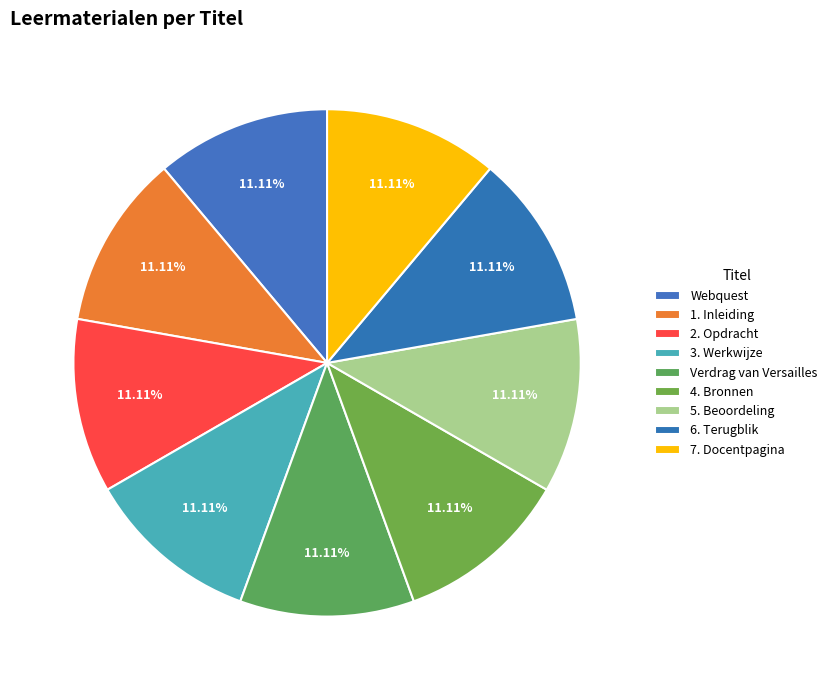

How many segments does this pie chart have?

9